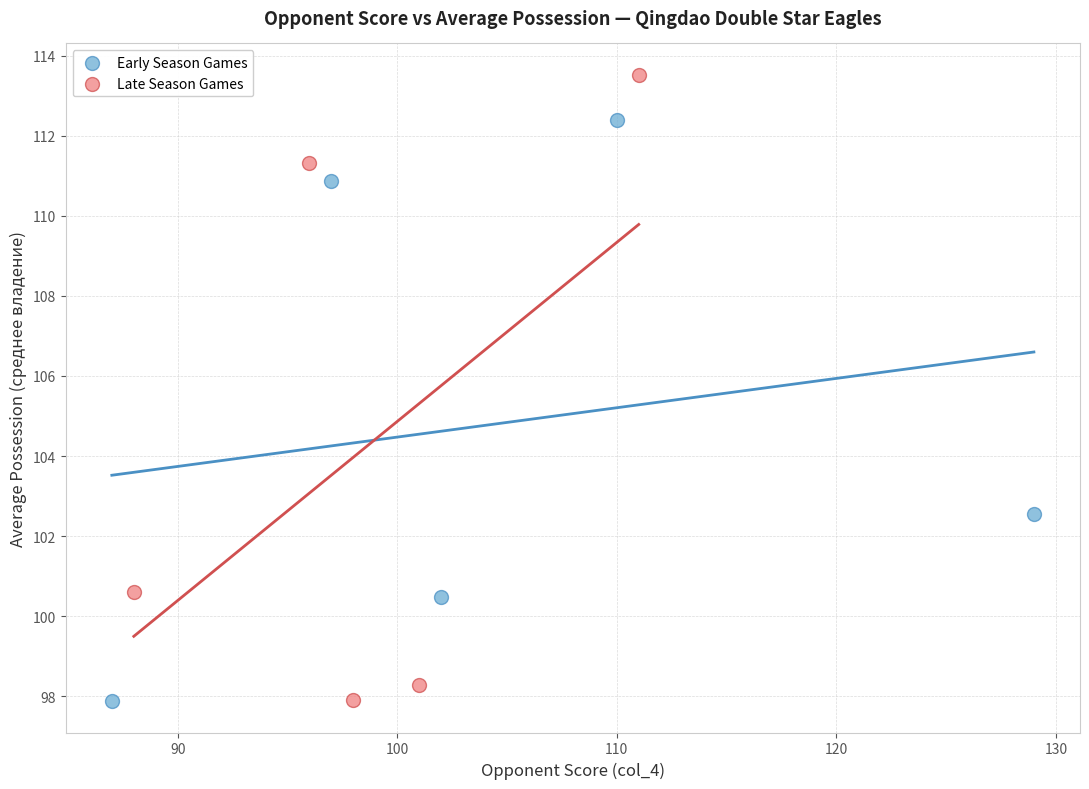

Which series has the largest Y range (max minus min)?

Late Season Games